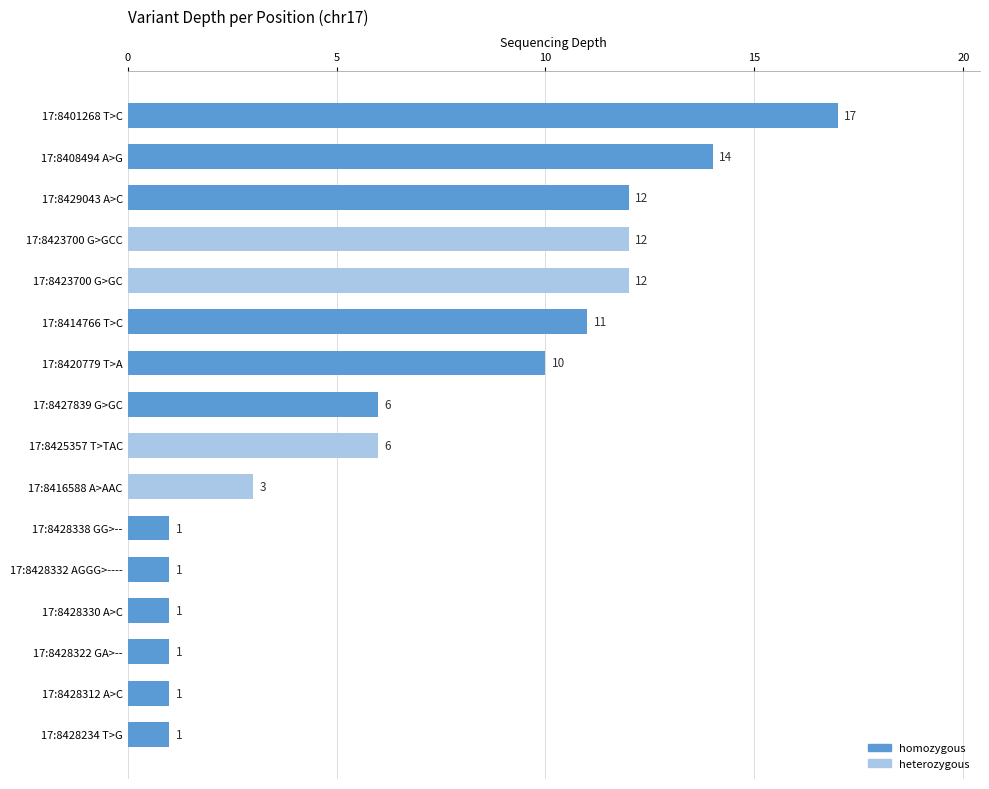

How many data points does each series have?

16